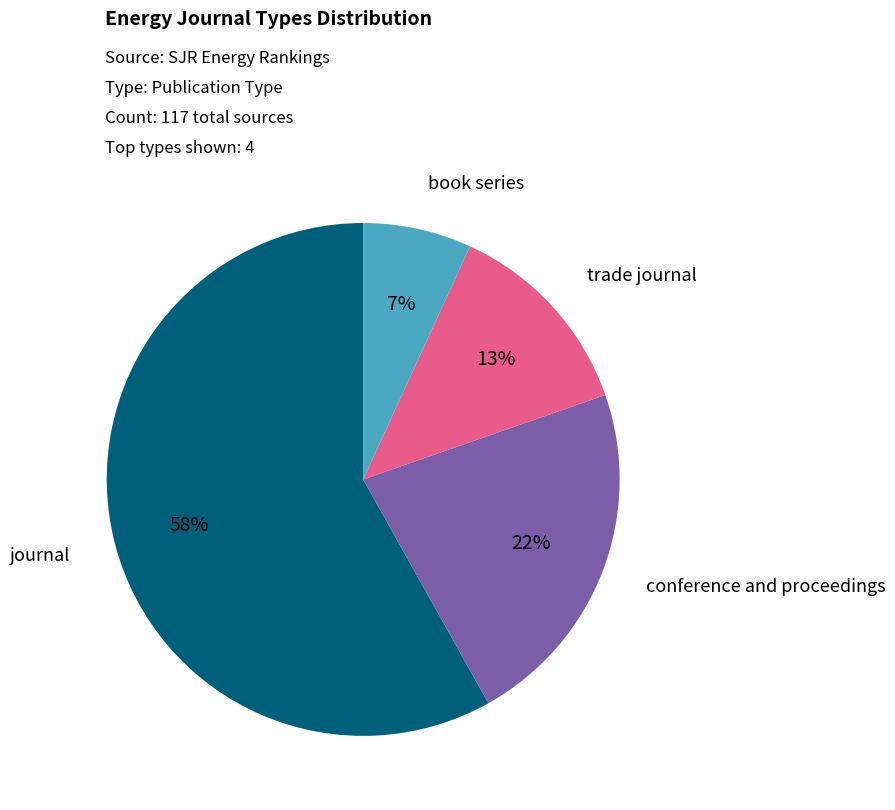

Does conference and proceedings represent more than half of the total?

No